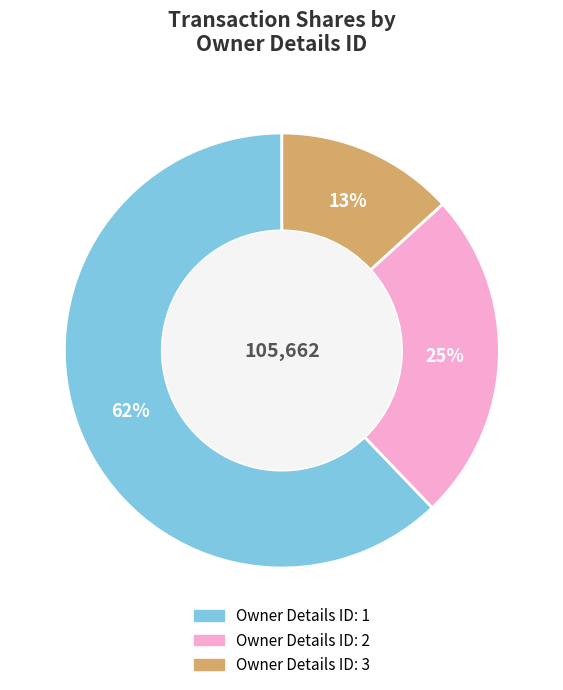

Do Owner Details ID: 3 and Owner Details ID: 1 together represent more than half of the pie?

Yes